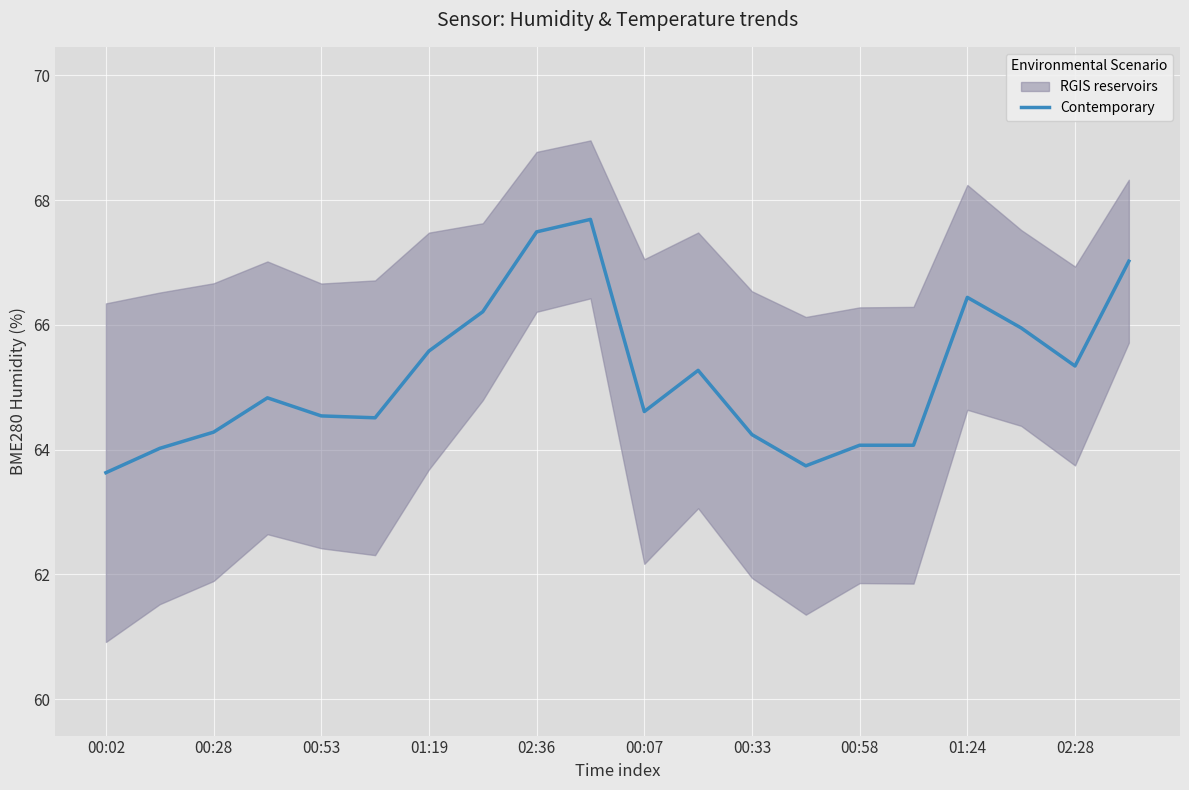

What is the lowest value of the Contemporary series?

63.6